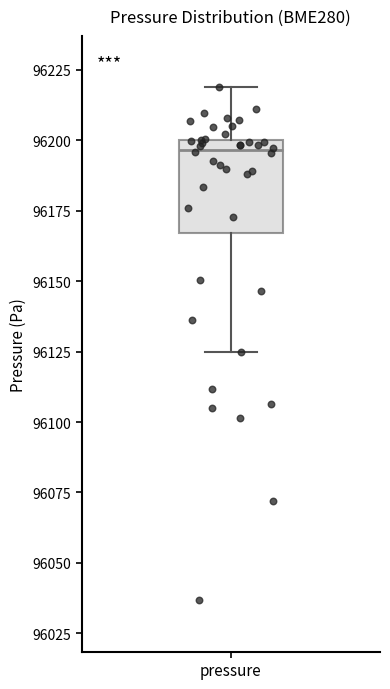

Transcribe this box plot: give where the median line is, the range the box spans, and where the two whiskers end, as read against the y-axis. The values are not printed on the chart, so give them approximately, as read against the axis.

median 96195, box 96165 to 96200, whiskers 96125 to 96220